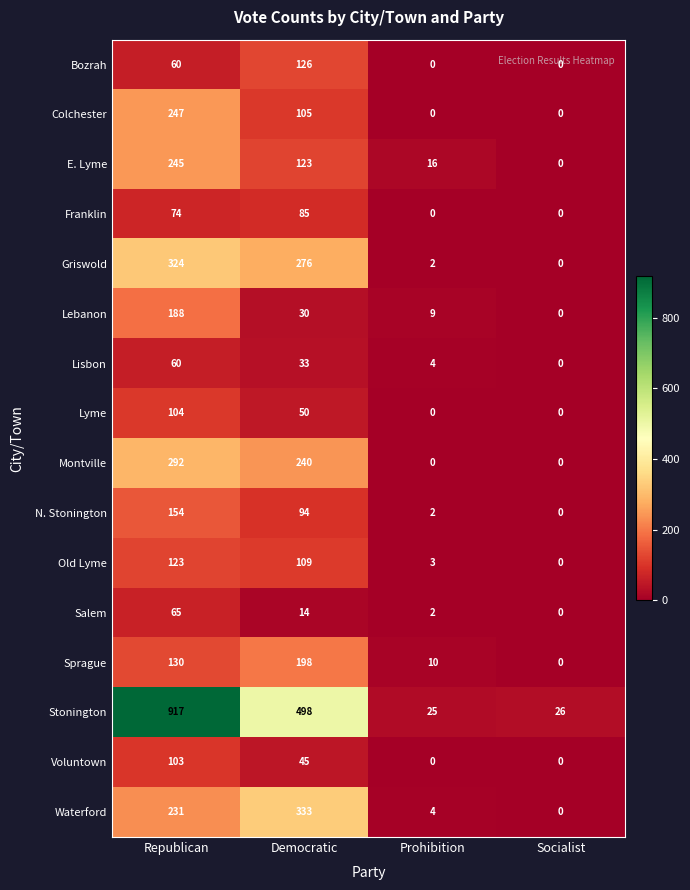

What is the spread (max minus min) of values at Republican?

857